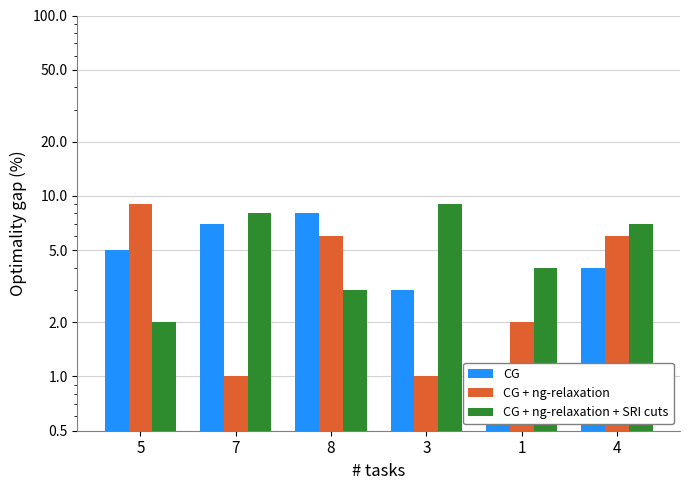

What is the value of the CG bar at the 4th from the left?

3